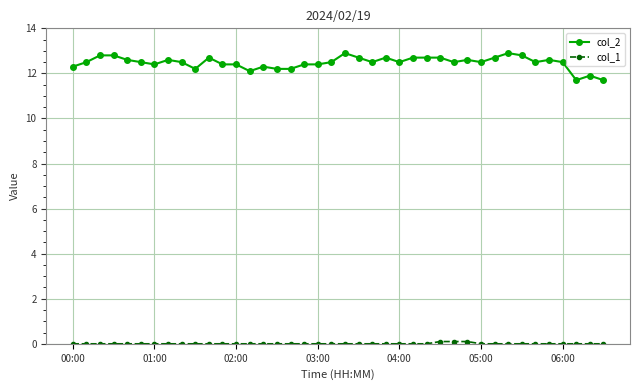

True or false: col_2 has more than 2 points higher than both neighbors.

True